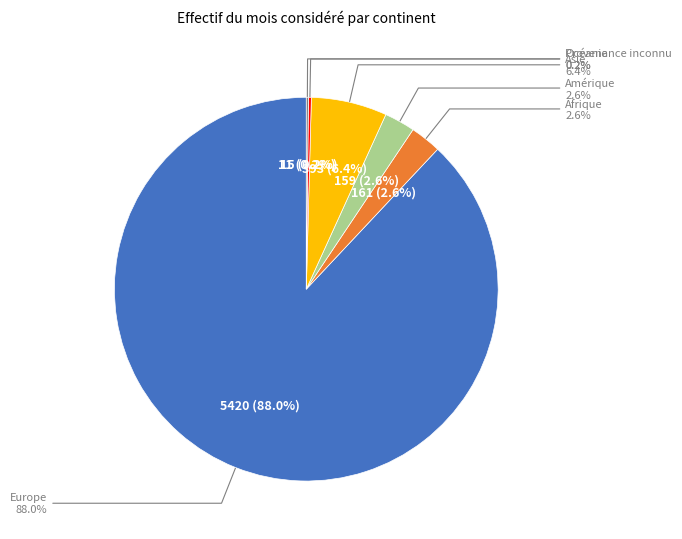

Is it true that Amérique is 12% of the pie?

False